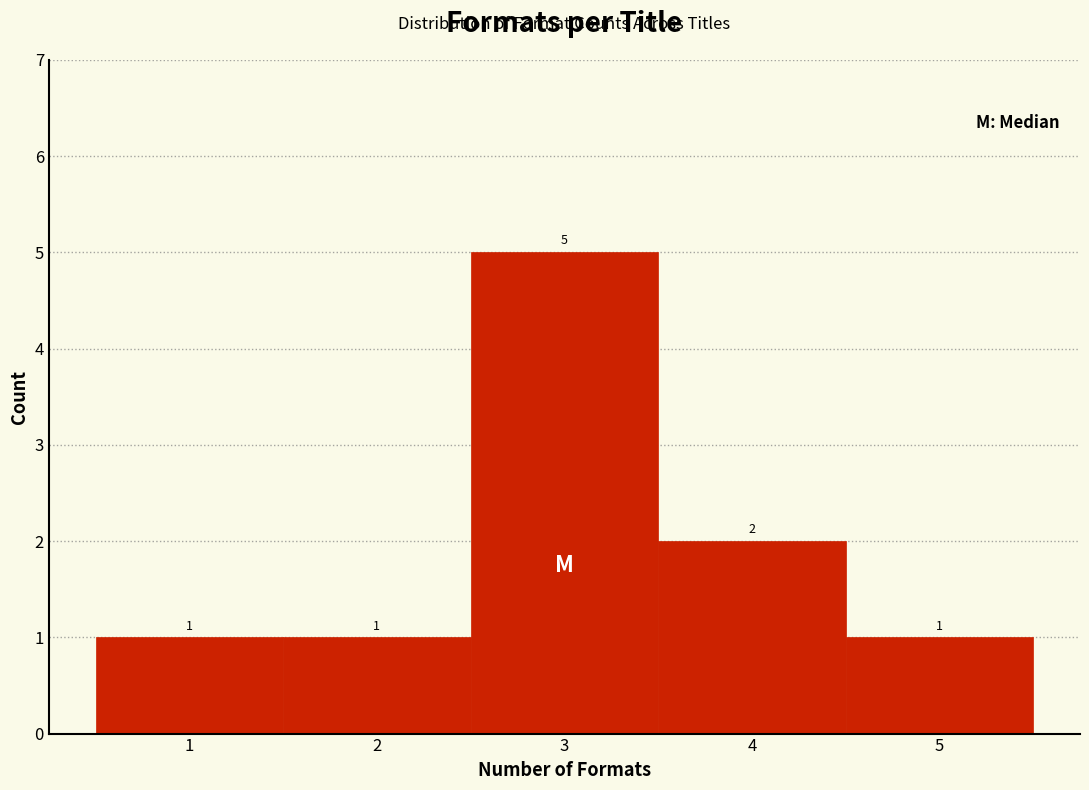

Reading left to right, list every bar in this chart as the range it spans on the x-axis followed by its height.

0.5 to 1.5: 1
1.5 to 2.5: 1
2.5 to 3.5: 5
3.5 to 4.5: 2
4.5 to 5.5: 1